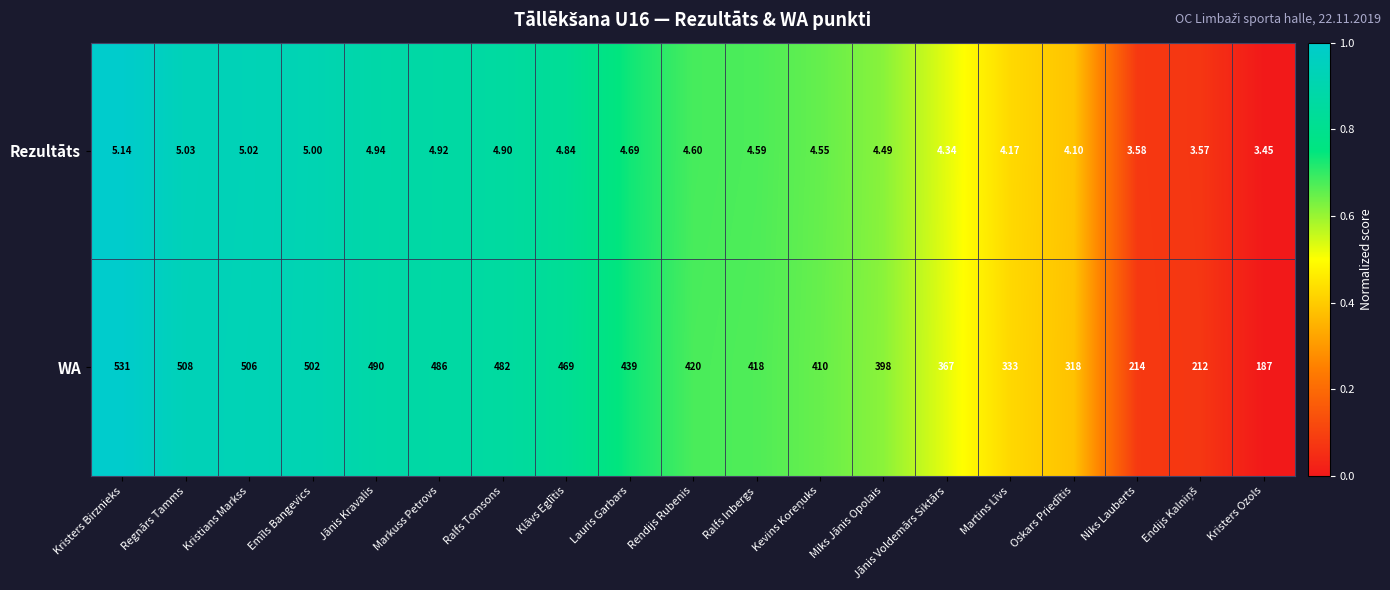

How many categories are shown in the chart?

19